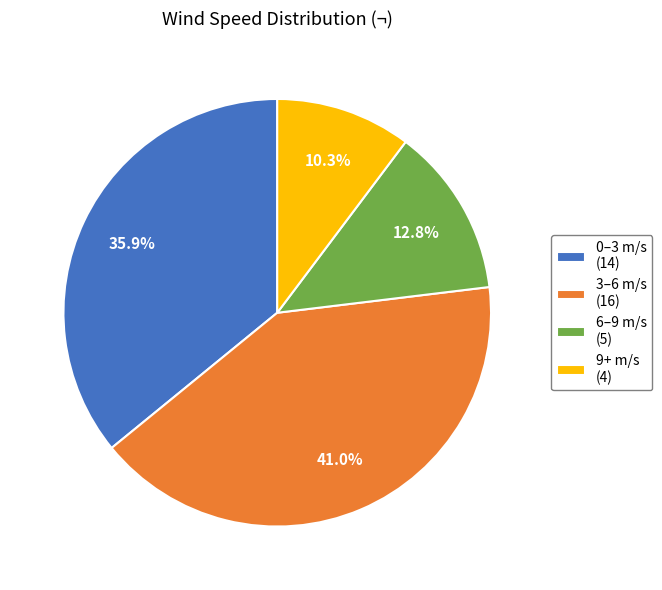

To the nearest percent, what is the average slice percentage?

25%